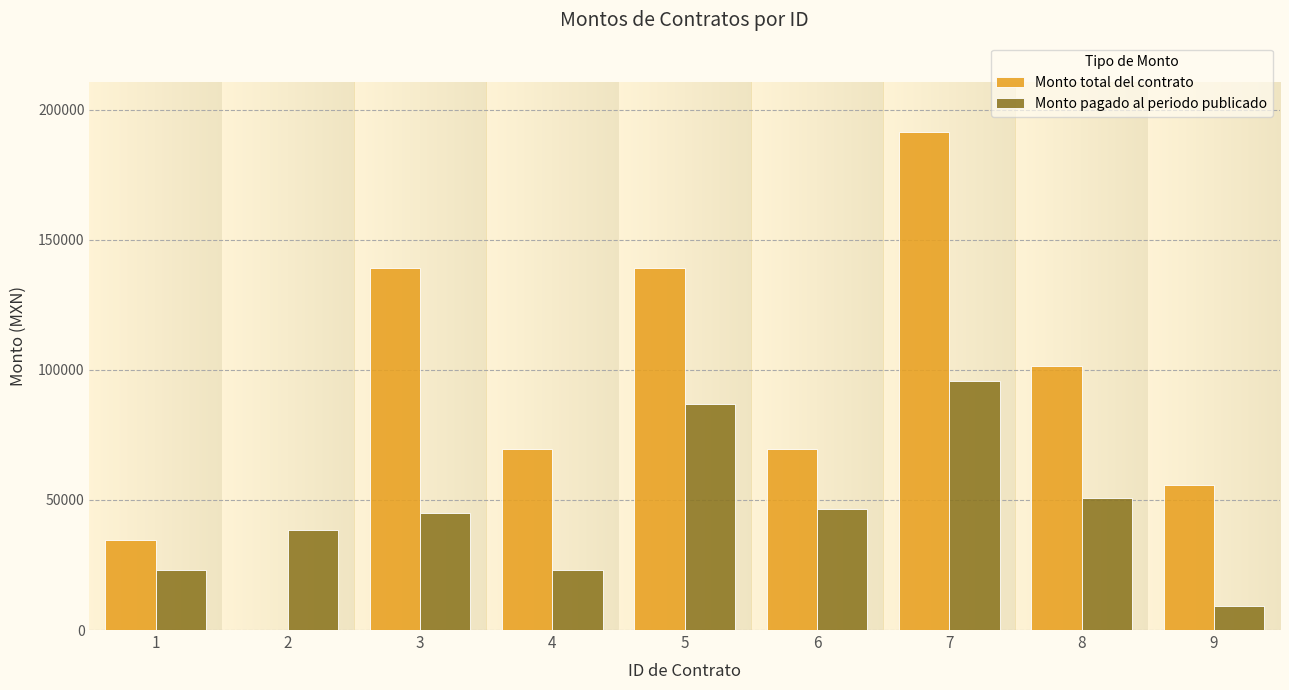

At which category is the sum across all series the highest?

7